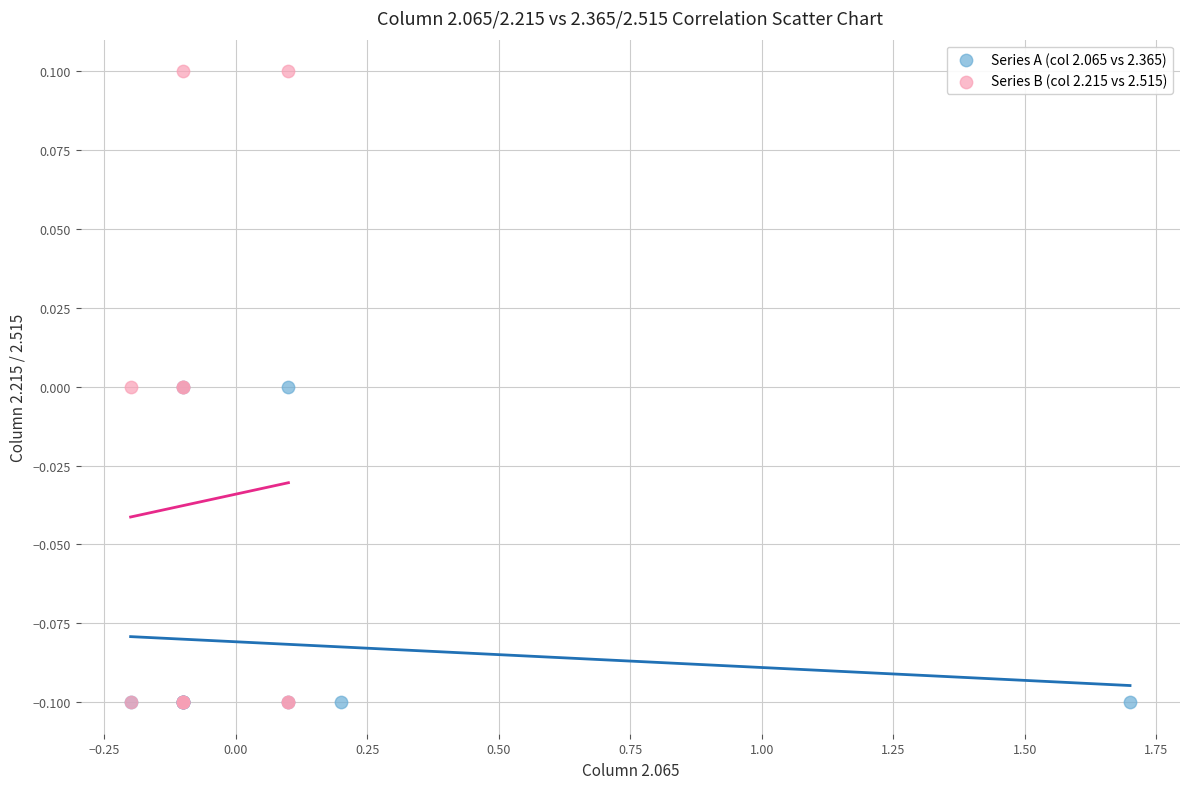

Which series reaches the maximum Y coordinate?

Series B (col 2.215 vs 2.515)